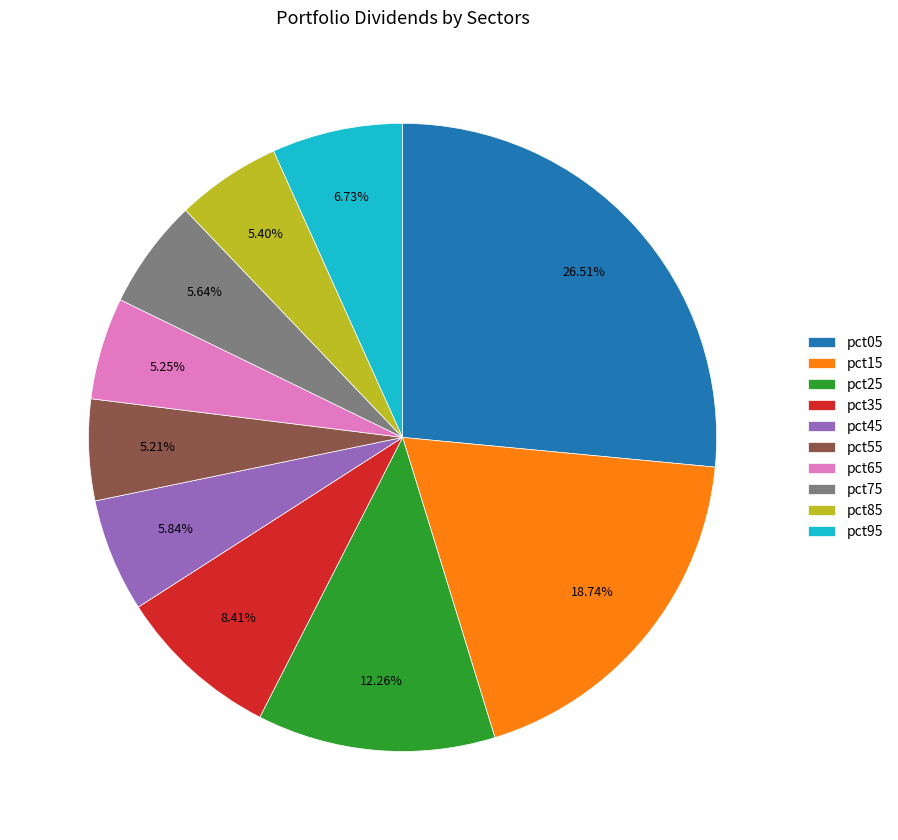

To the nearest percent, what is the average slice percentage?

10%